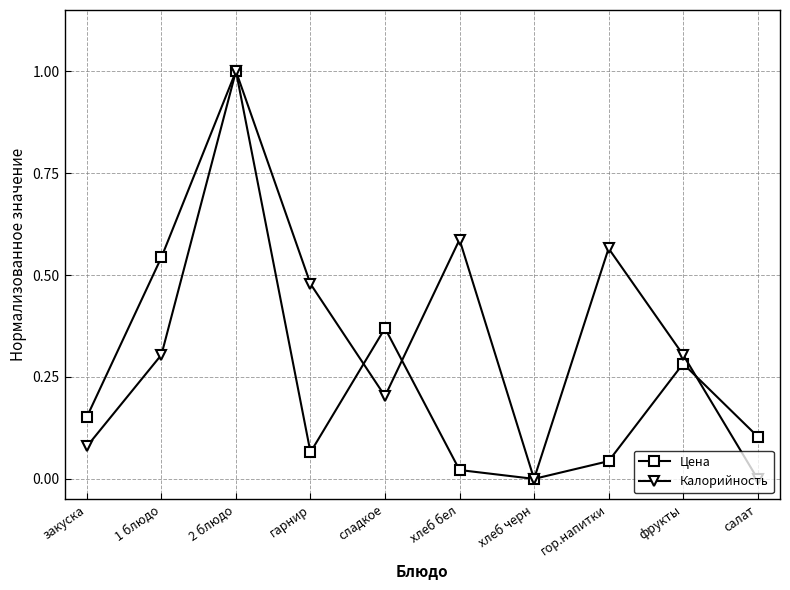

Which series changed the most between 2 блюдо and гарнир?

Цена